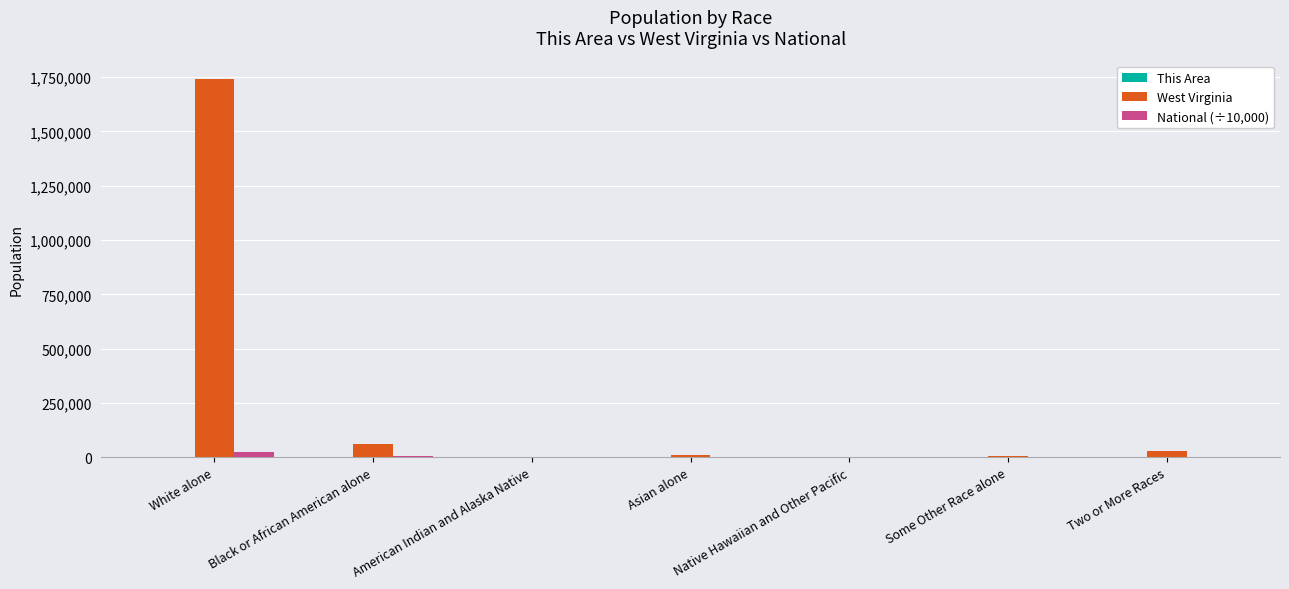

Is it true that West Virginia equals 63124.0 at Black or African American alone?

True